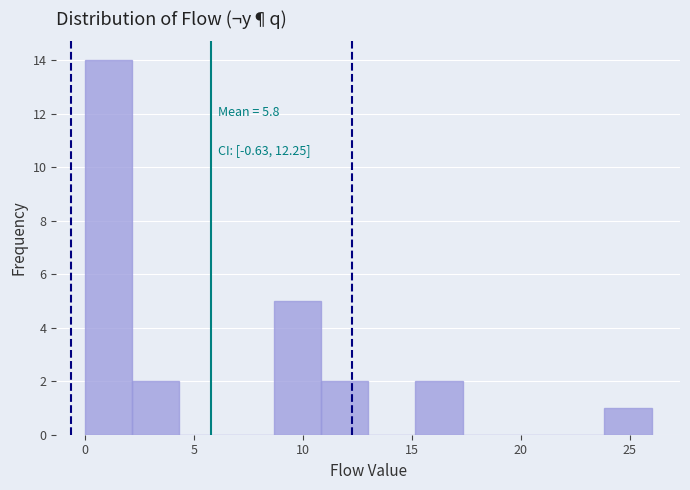

Which range on the x-axis has the tallest bar?

0.0 to 2.0